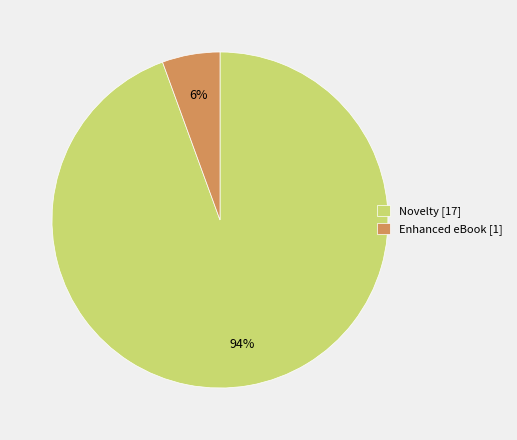

Between Novelty [17] and Enhanced eBook [1], which is larger?

Novelty [17]